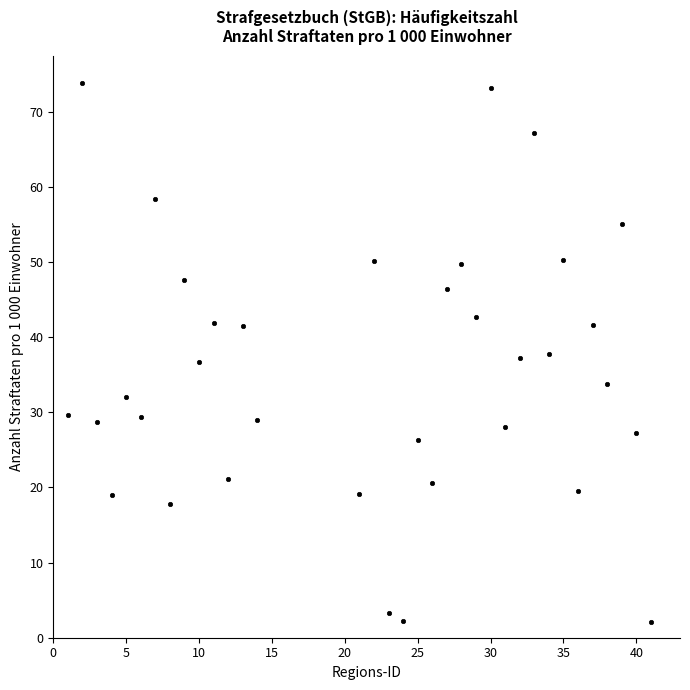

What is the range of Y values (max minus min)?

71.7